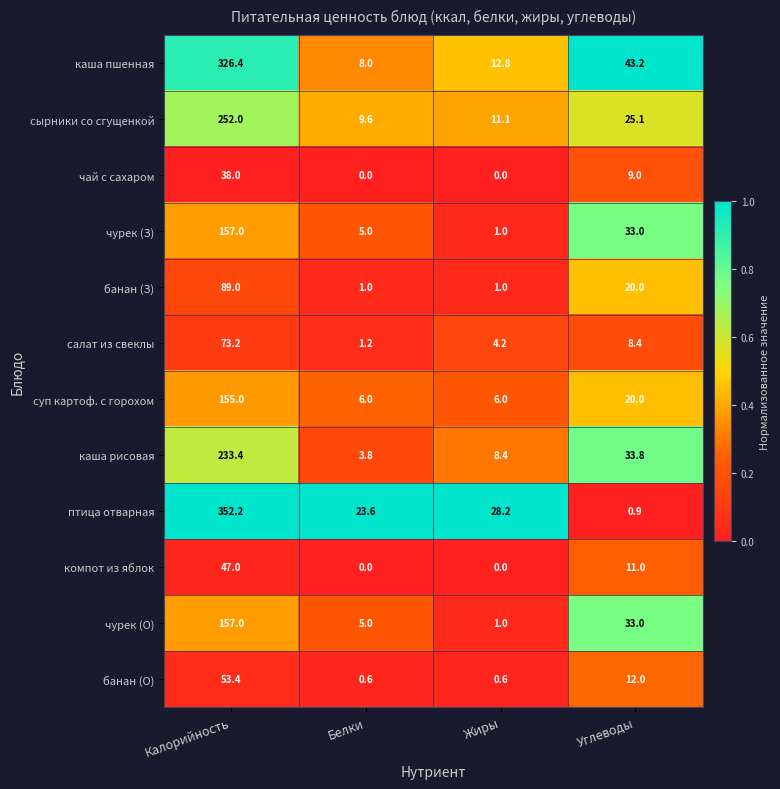

The салат из свеклы series shows 4.2 at Жиры. True or false?

True